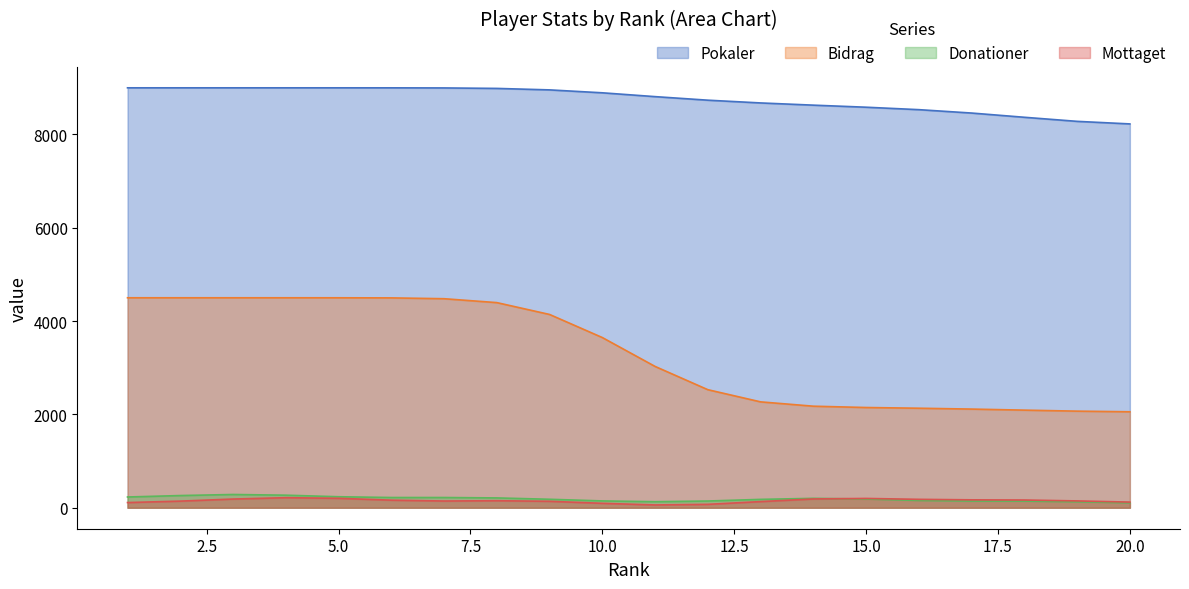

List the labels in order of Pokaler value, largest first.

1, 2, 3, 4, 5, 6, 7, 8, 9, 10, 11, 12, 13, 14, 15, 16, 17, 18, 19, 20